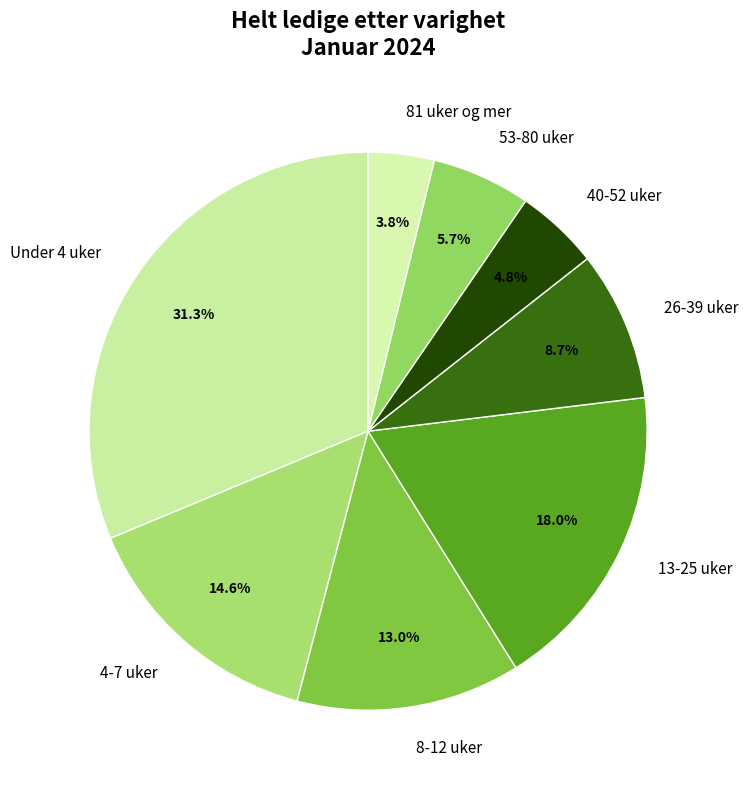

True or false: Under 4 uker accounts for 24% of the total.

False